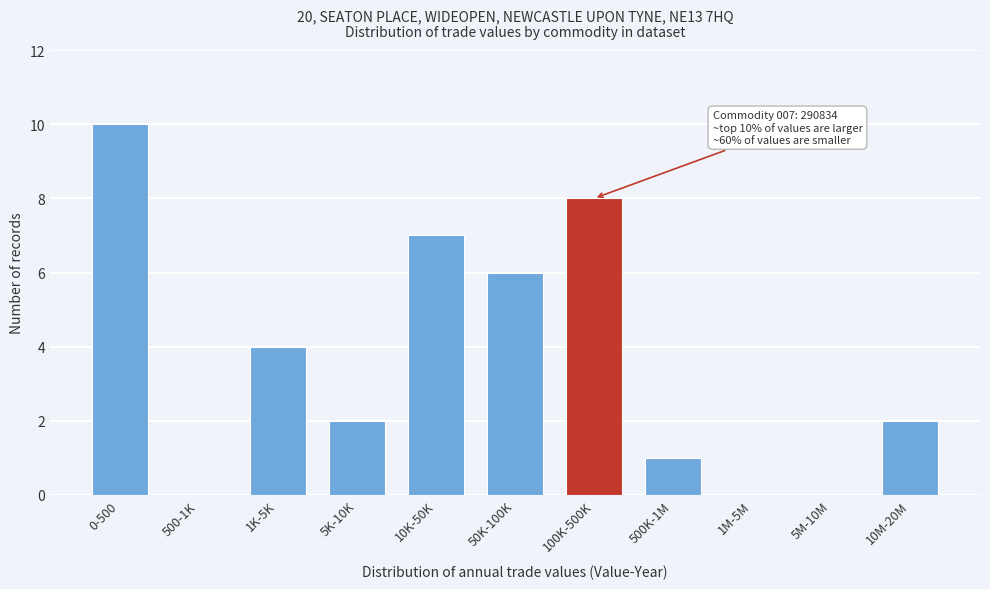

Reading right to left, list all the values displayed in this chart.

10M-20M=2	5M-10M=0	1M-5M=0	500K-1M=1	100K-500K=8	50K-100K=6	10K-50K=7	5K-10K=2	1K-5K=4	500-1K=0	0-500=10